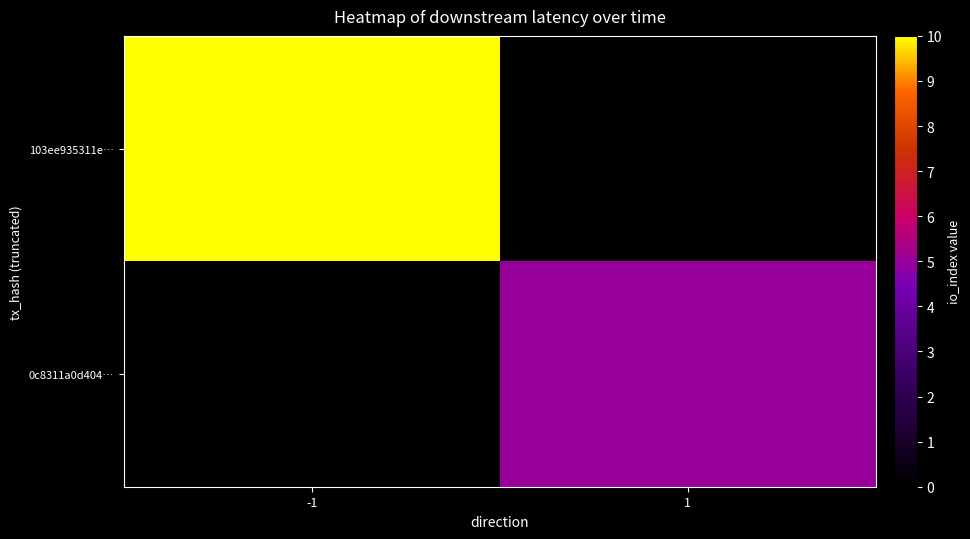

Between 1 and -1, which is larger?

-1